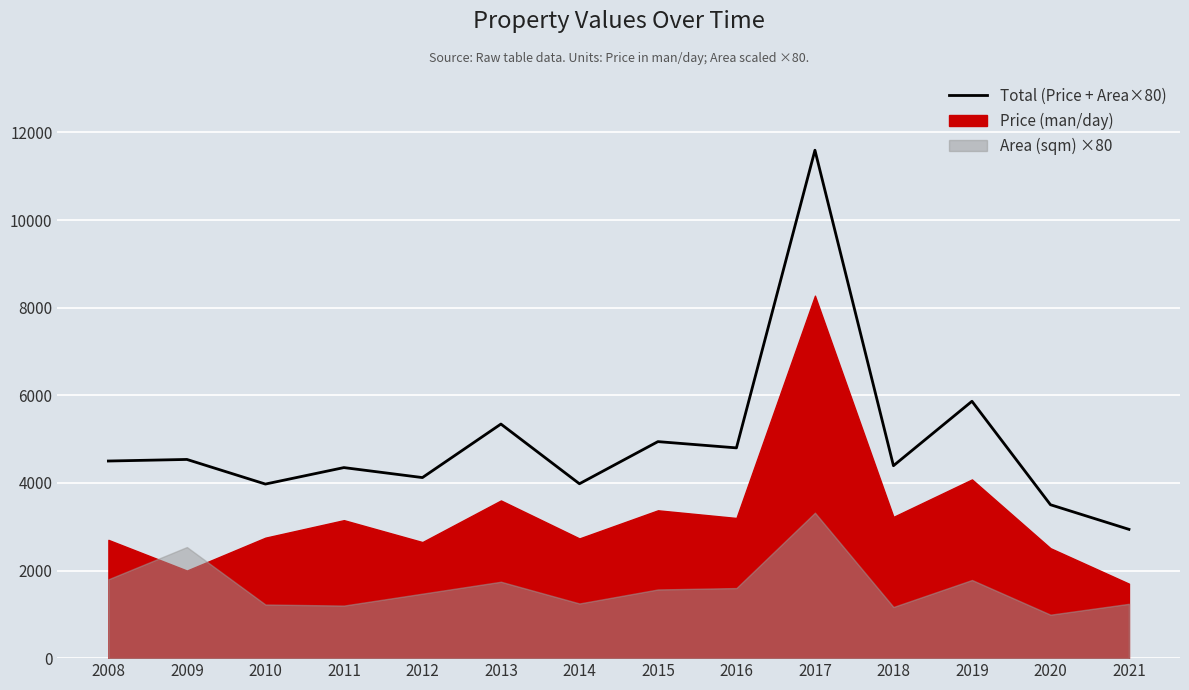

Approximately how many times larger is the value at 2015 compared to 2016?

1.0